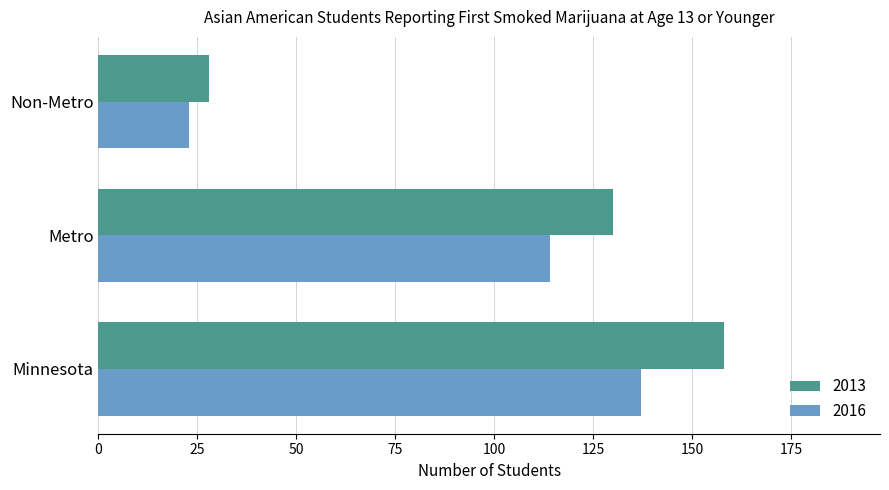

How many series are shown in this chart?

2